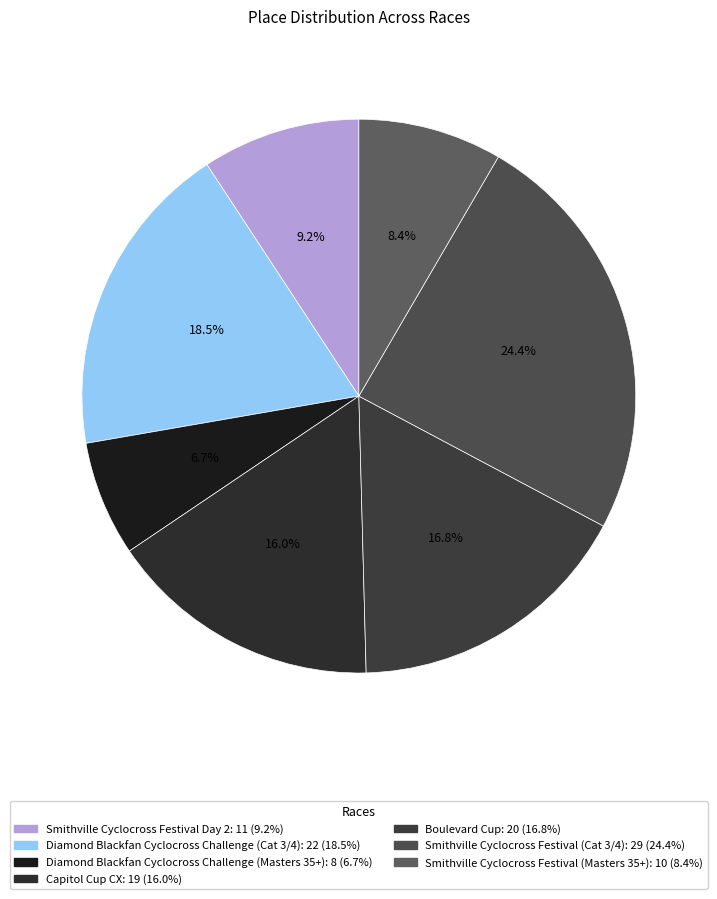

To the nearest percent, what is the difference between the largest and smallest slice percentages?

18%